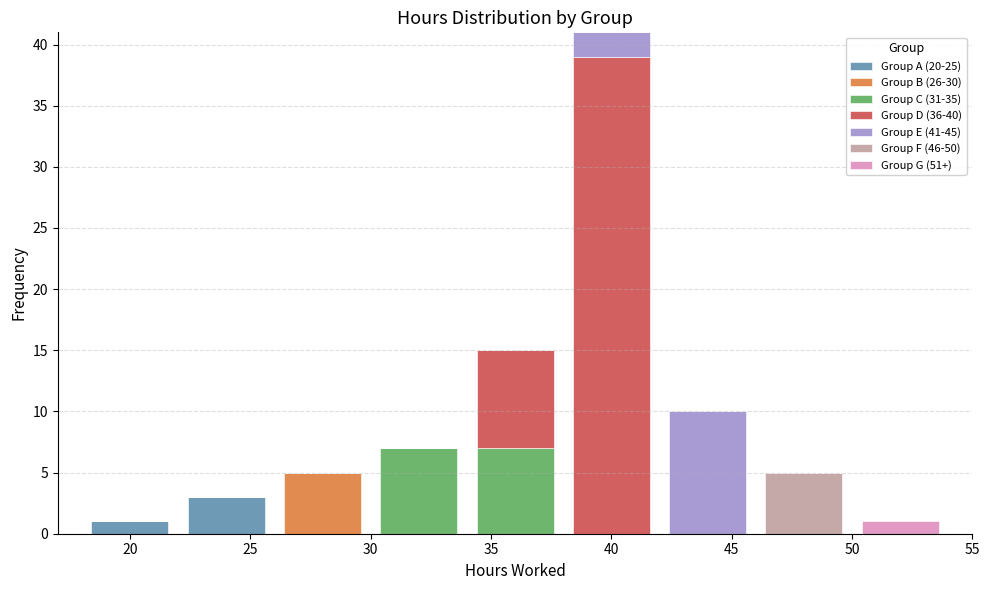

Reading left to right, transcribe this chart: for each stacked bar, give the range it covers on the x-axis and its total height. The values are not printed on the chart, so give them approximately, as read against the axis.

18 to 22: 1
22 to 26: 3
26 to 30: 5
30 to 34: 7
34 to 38: 15
38 to 42: 41
42 to 46: 10
46 to 50: 5
50 to 54: 1